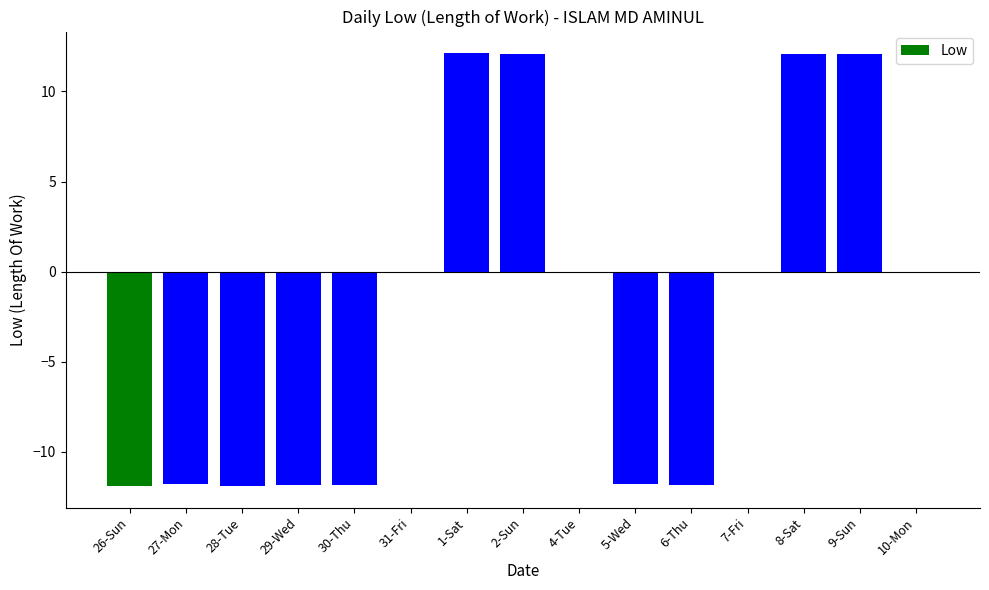

The value at 2-Sun is 12.1. True or false?

True